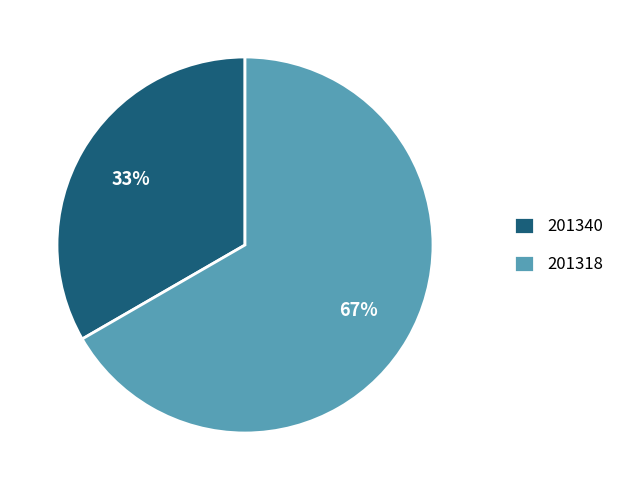

To the nearest percent, what is the combined percentage of 201318 and 201340?

100%